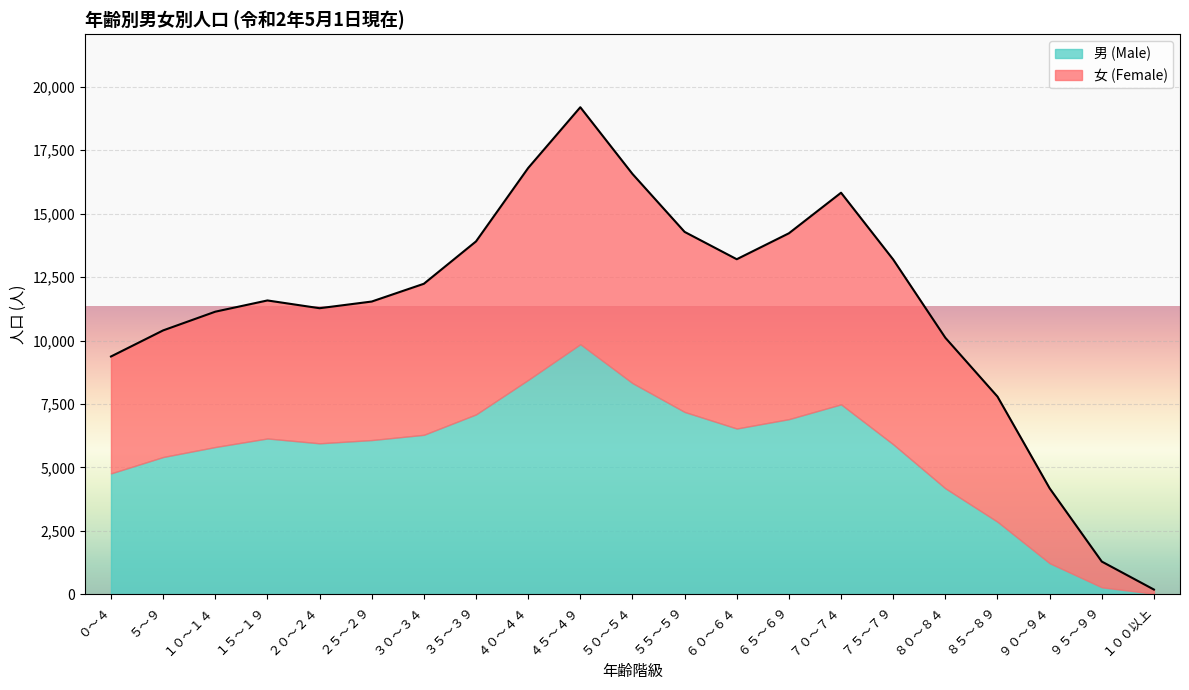

Which label corresponds to the largest value in the chart?

４５～４９